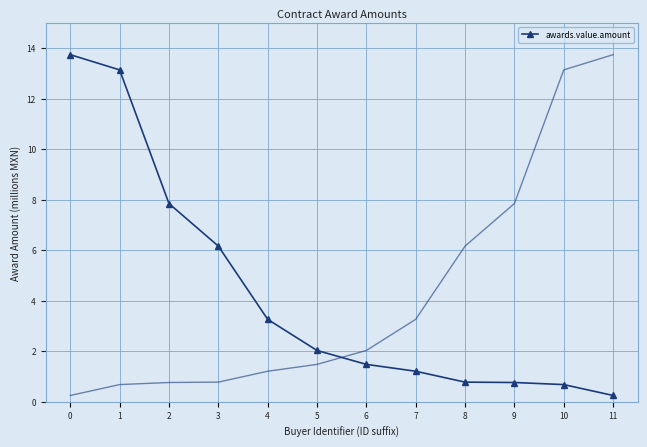

Count the number of data series in this chart.

1